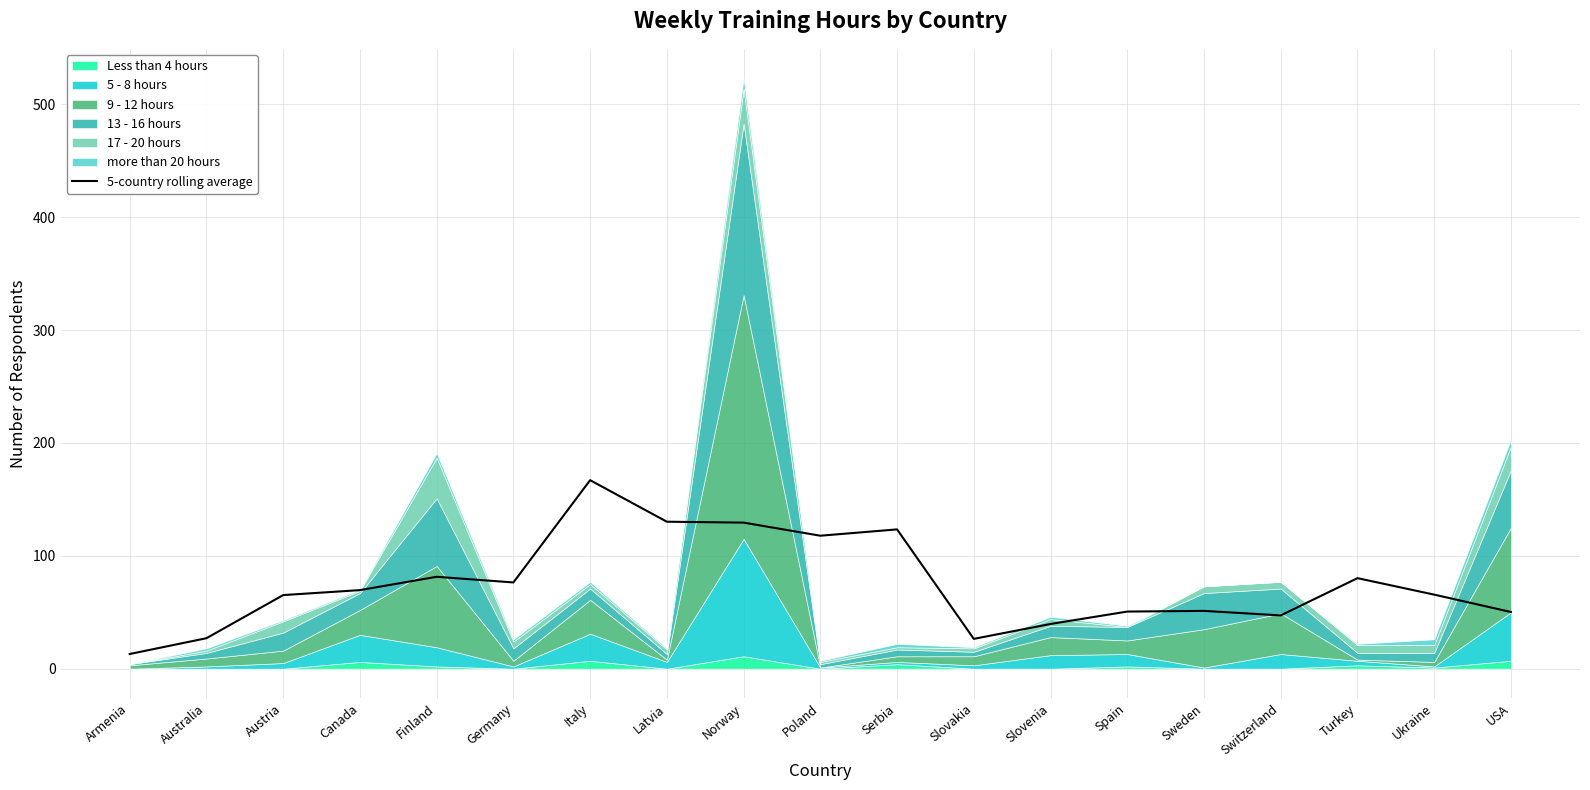

List the labels in order of value, smallest first.

Armenia, Slovakia, Australia, Slovenia, Switzerland, USA, Spain, Sweden, Austria, Ukraine, Canada, Germany, Turkey, Finland, Poland, Serbia, Norway, Latvia, Italy